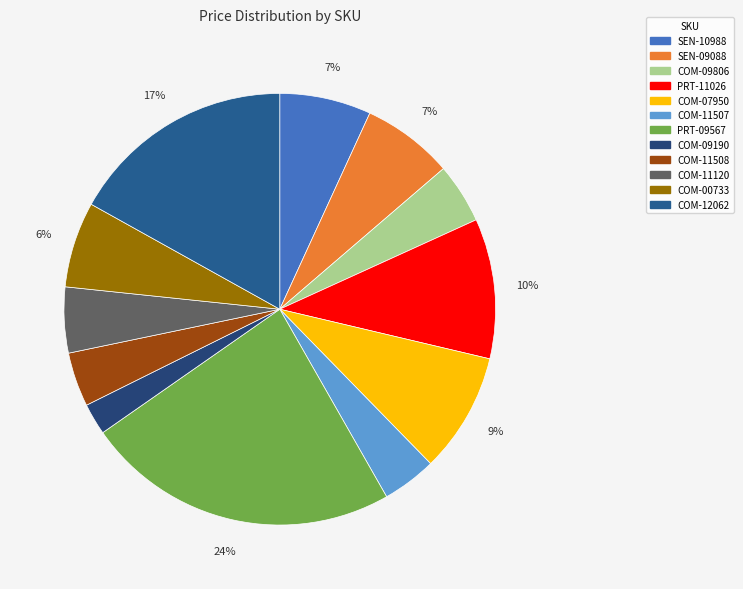

What percentage do PRT-11026 and COM-07950 together represent?

19.5%